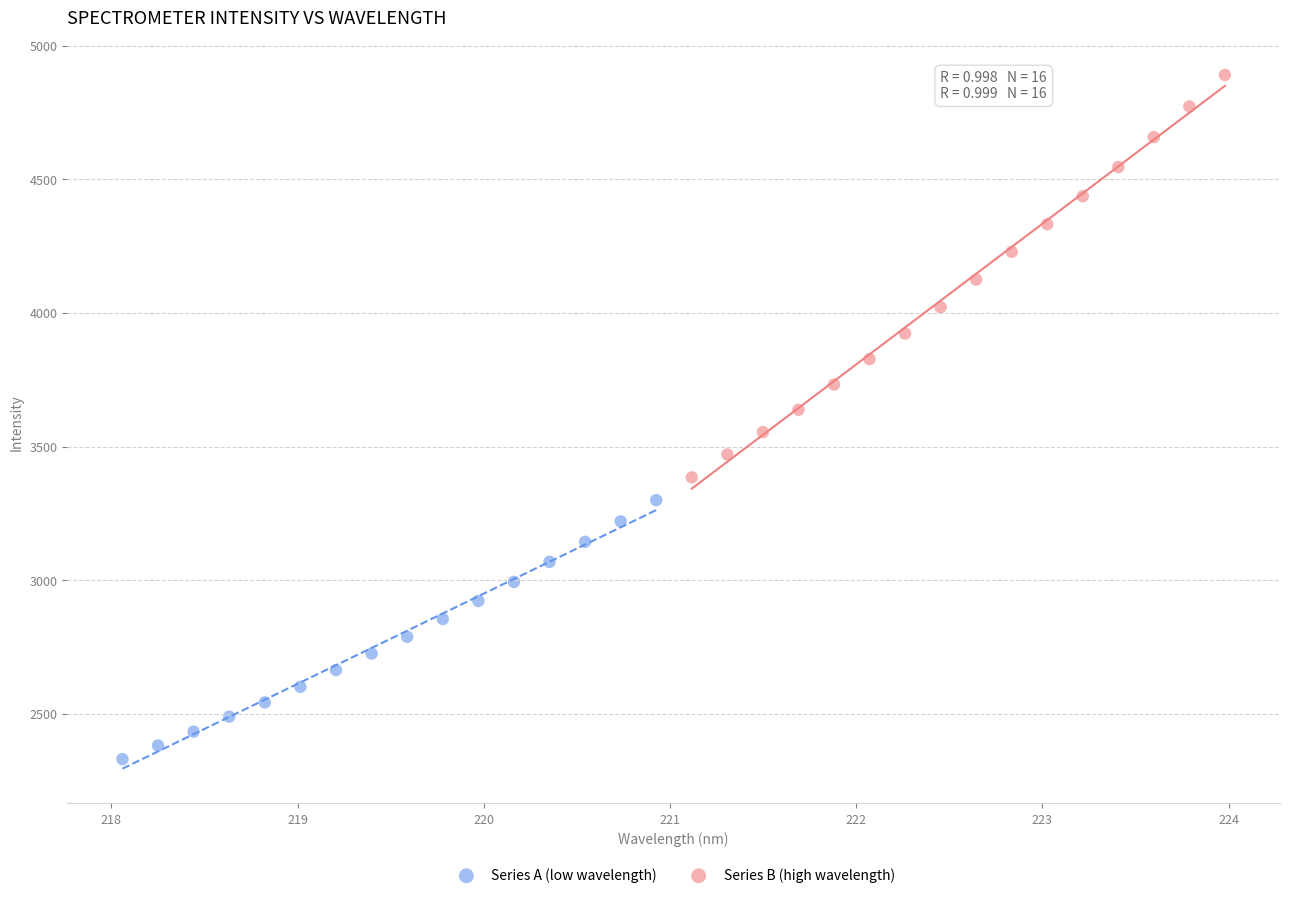

What are all the series names shown in the legend?

Series A (low wavelength), Series B (high wavelength)